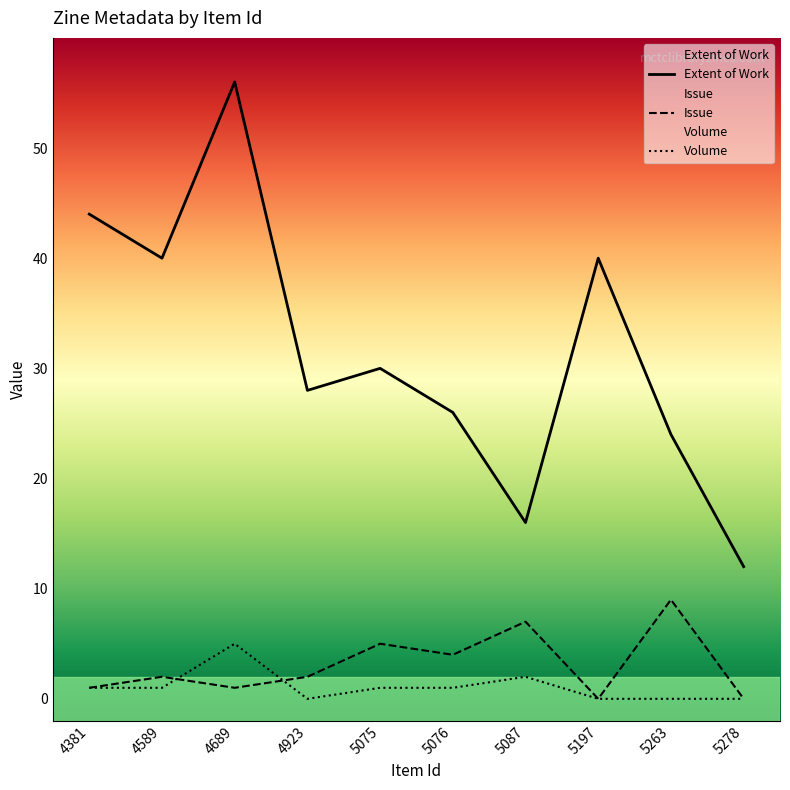

Is it true that Volume equals 0 at 5278?

True